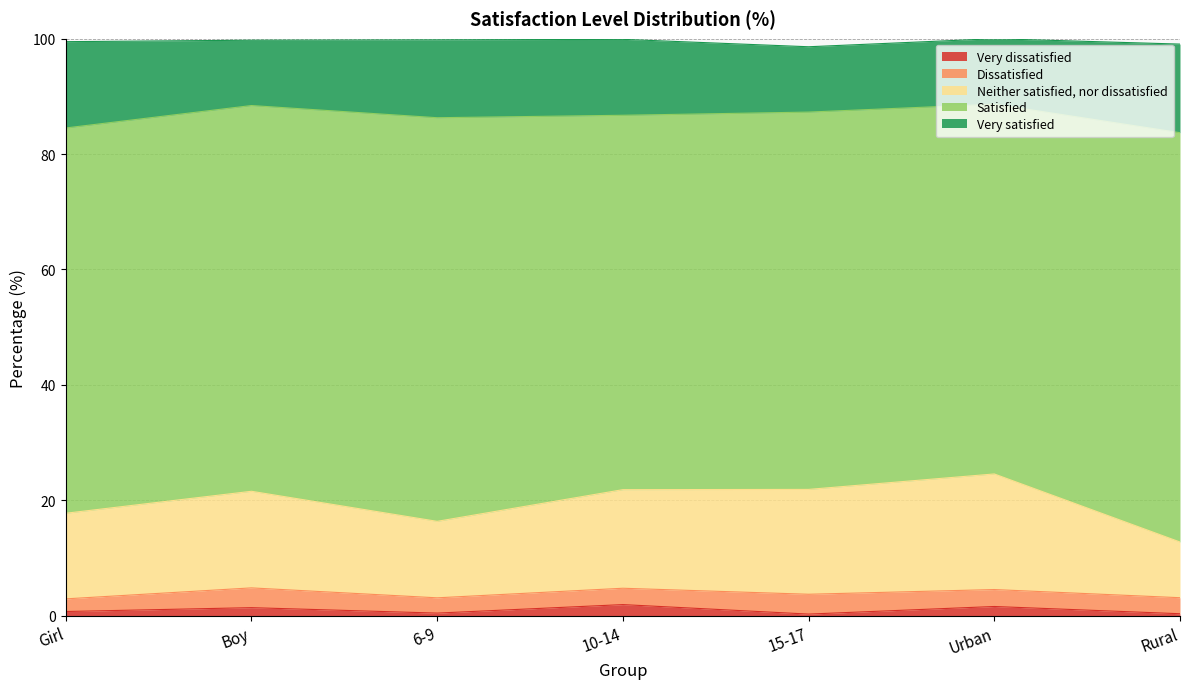

Reading left to right, extract all data points from this chart.

Very dissatisfied: Girl=0.7	Boy=1.4	6-9=0.4	10-14=1.9	15-17=0.3	Urban=1.6	Rural=0.3
Dissatisfied: Girl=2.2	Boy=3.4	6-9=2.6	10-14=2.8	15-17=3.4	Urban=2.9	Rural=2.8
Neither satisfied, nor dissatisfied: Girl=14.8	Boy=16.7	6-9=13.3	10-14=17.1	15-17=18.2	Urban=20.0	Rural=9.7
Satisfied: Girl=66.8	Boy=66.9	6-9=70.0	10-14=64.9	15-17=65.4	Urban=64.1	Rural=70.9
Very satisfied: Girl=15.0	Boy=11.3	6-9=13.5	10-14=13.2	15-17=11.3	Urban=11.4	Rural=15.4